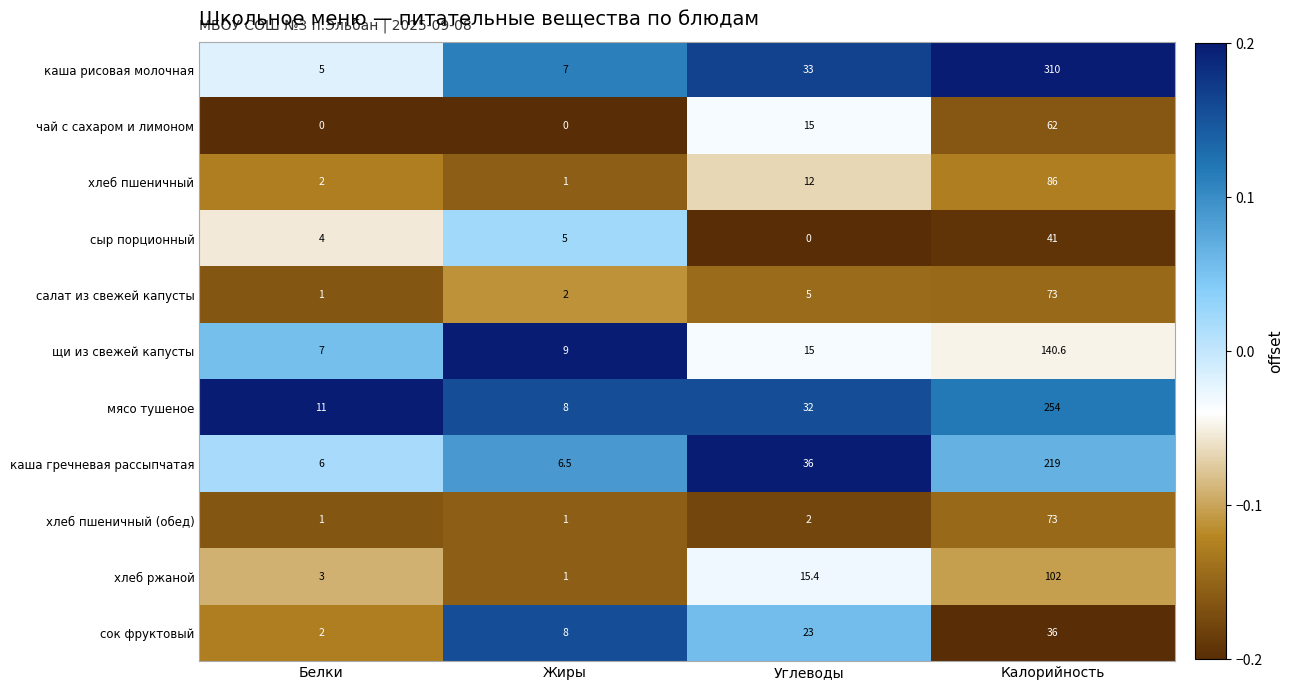

At which label is каша гречневая рассыпчатая closest to 112?

Углеводы